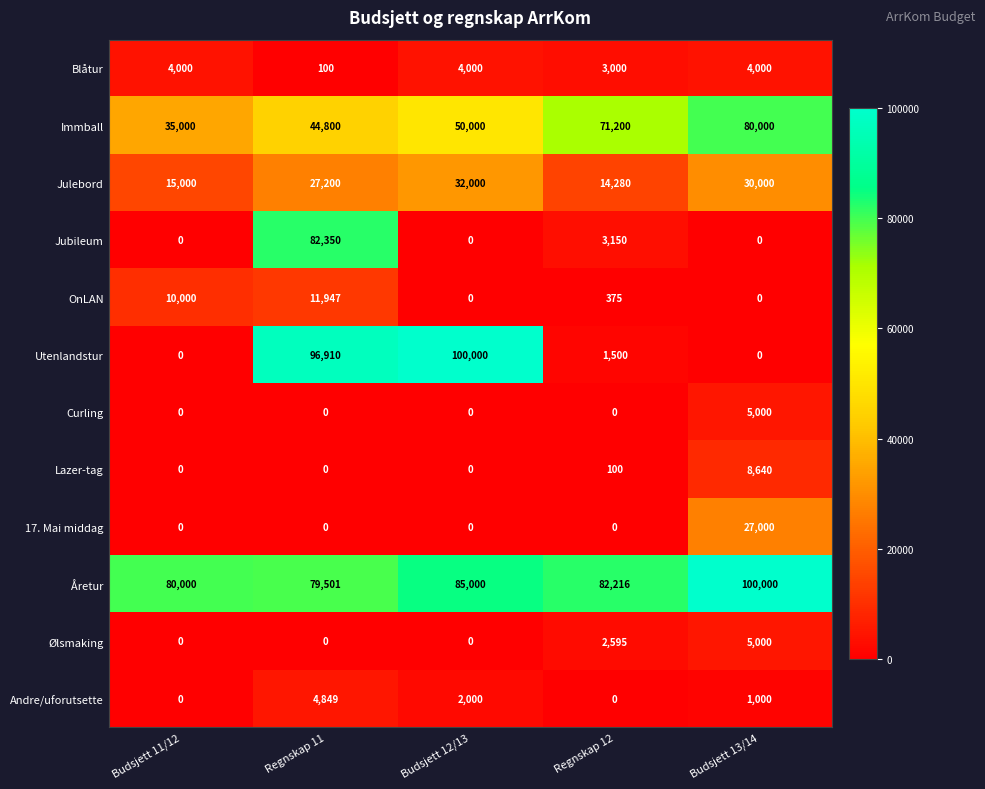

How many distinct data groups are displayed?

12